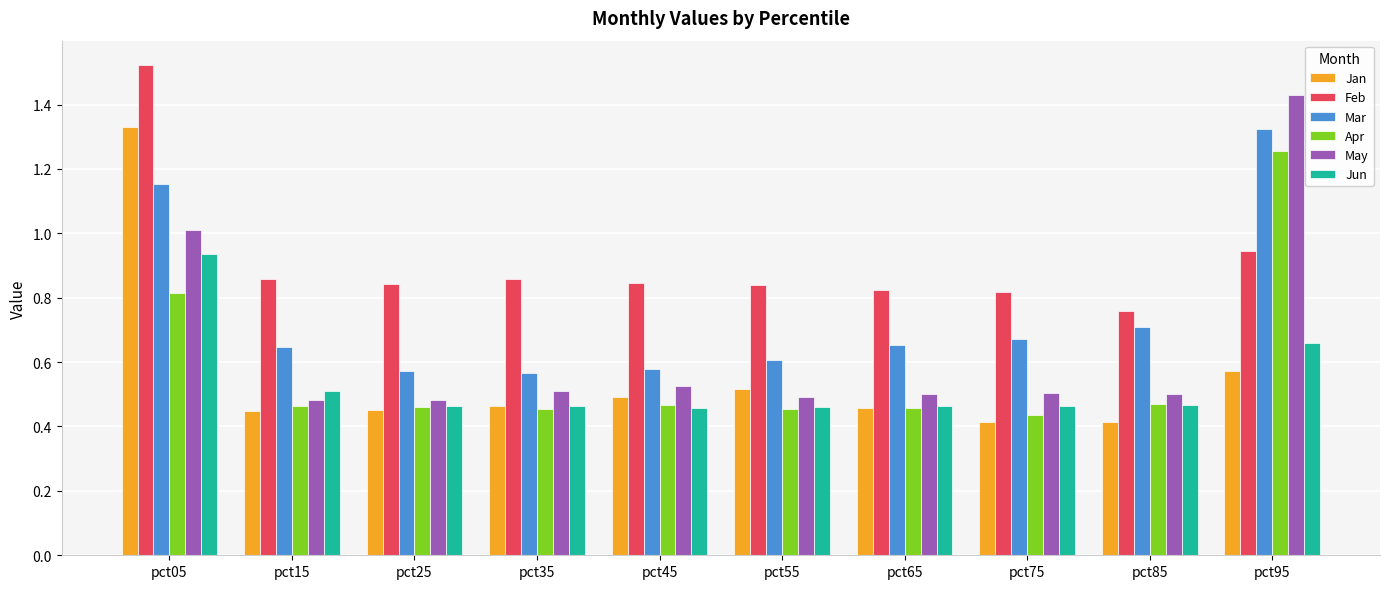

At which label does Jun reach its peak?

pct05